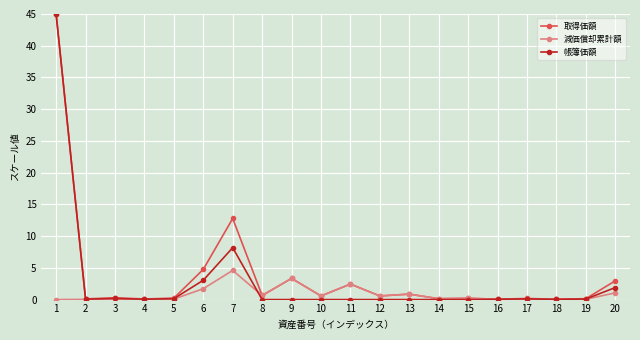

What is the difference between the maximum and second lowest values in the 帳簿価額 series?

45.0